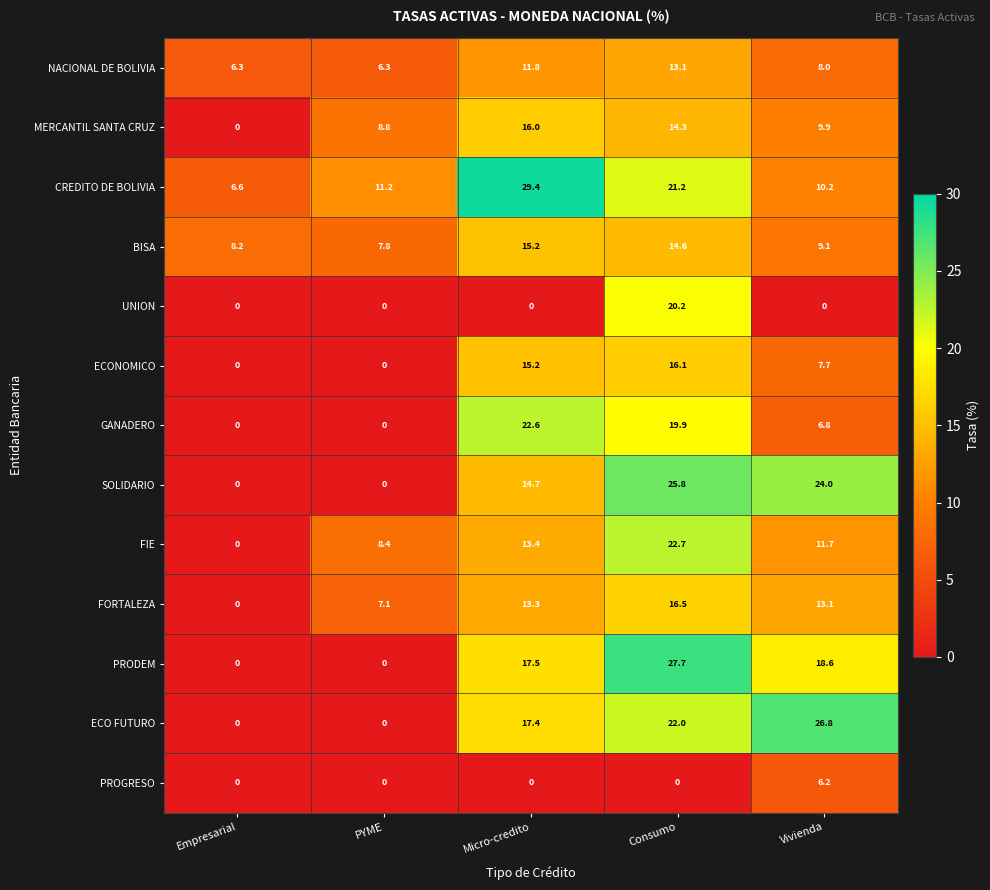

Between PYME and Consumo, which series saw the biggest shift?

PRODEM